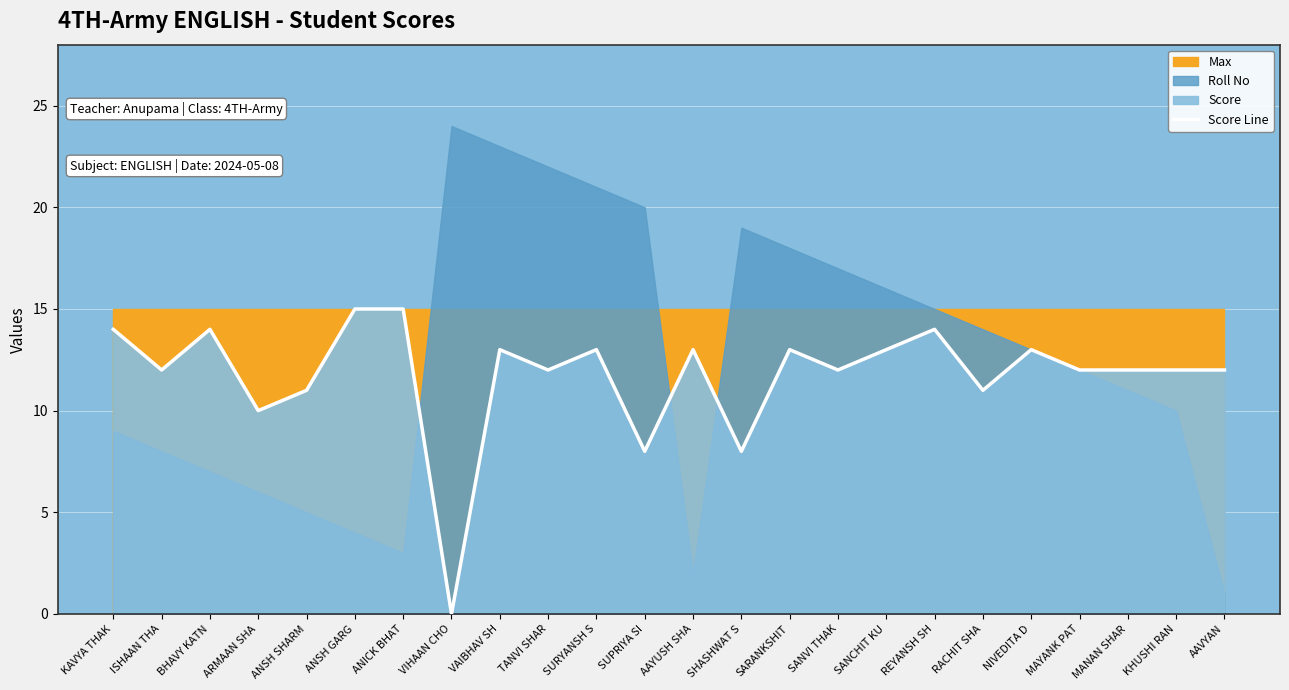

Where is the first local minimum?

ISHAAN THA